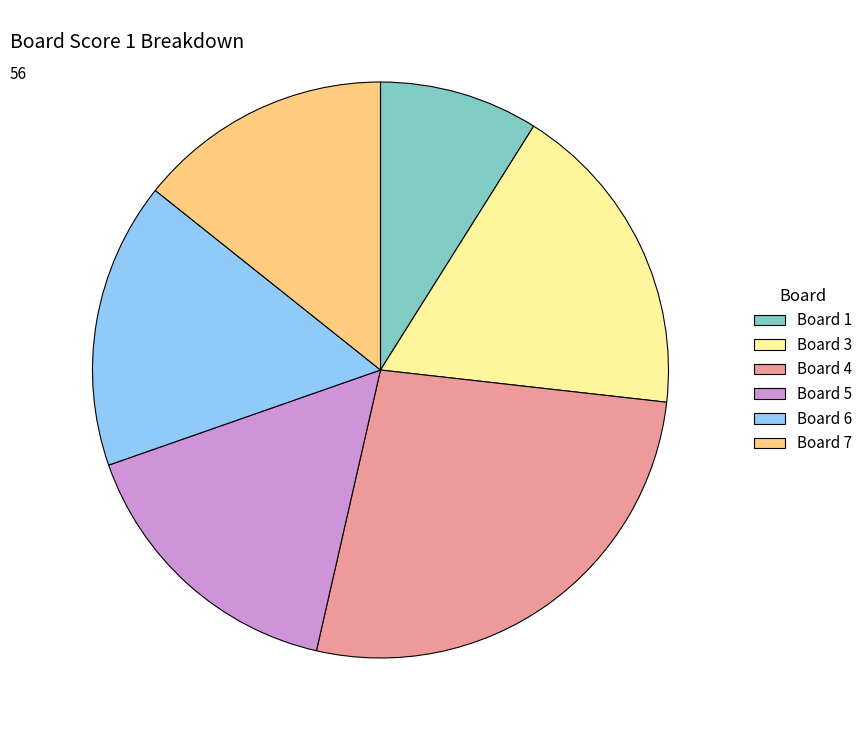

Count the number of slices in the pie.

6